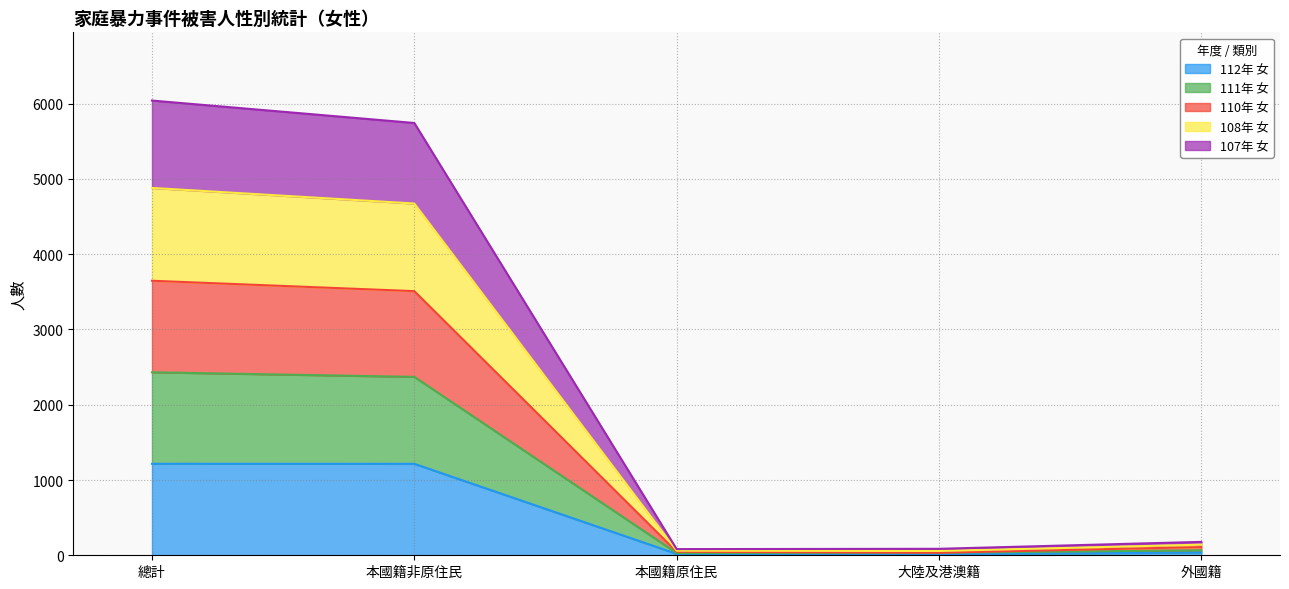

What are all the series names shown in the legend?

112年 女, 111年 女, 110年 女, 108年 女, 107年 女